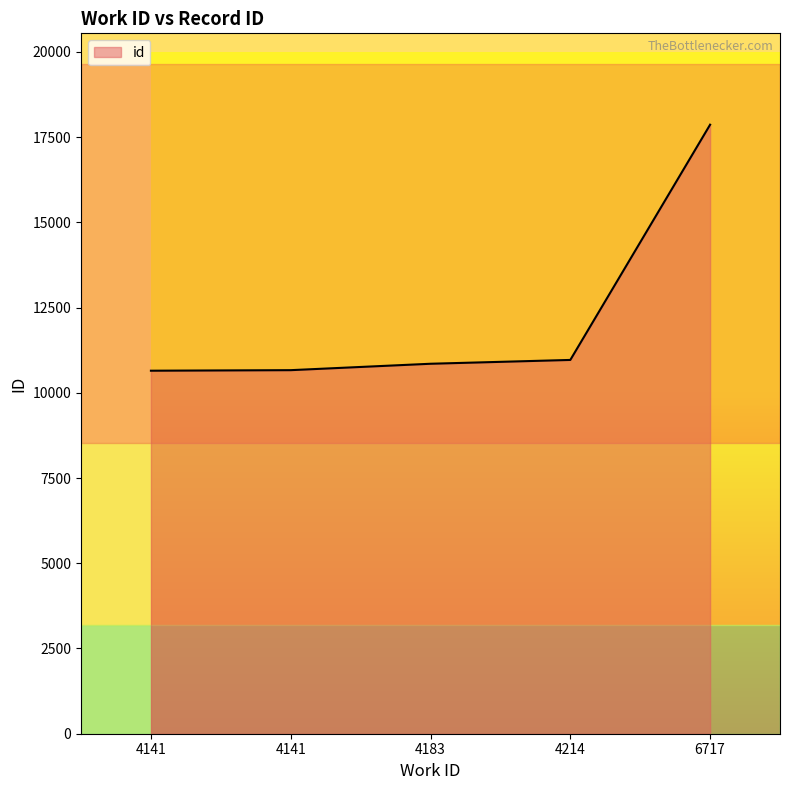

Which label corresponds to the smallest value in the chart?

4141